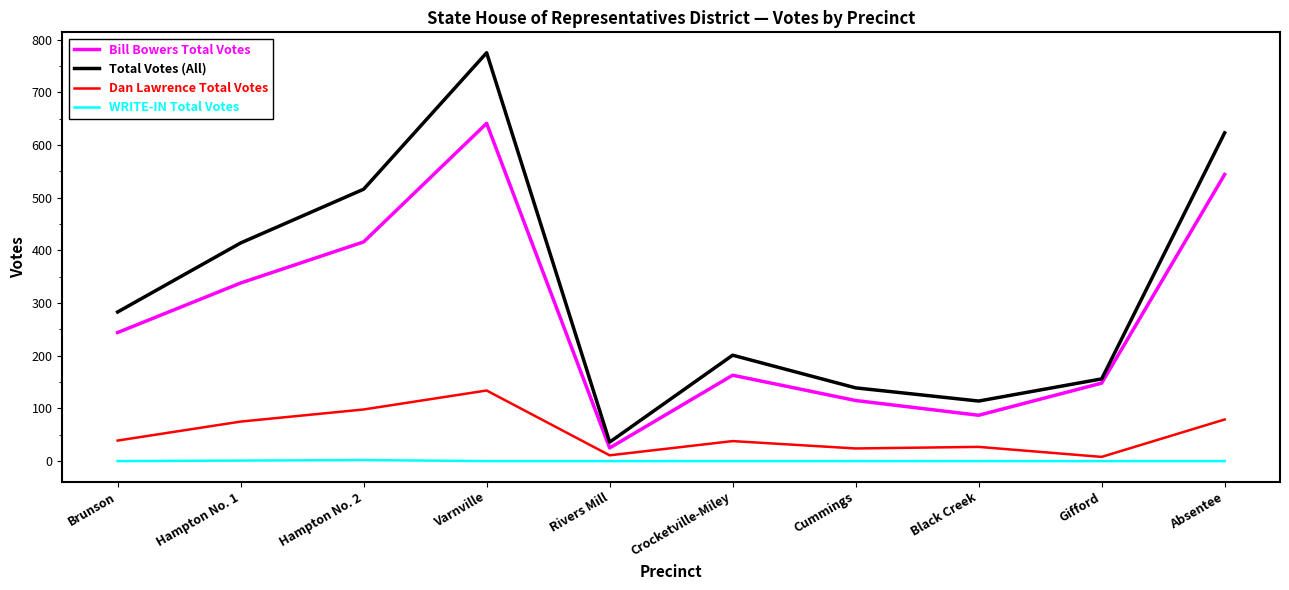

Rank the series by their average value, from highest to lowest.

Total Votes (All), Bill Bowers Total Votes, Dan Lawrence Total Votes, WRITE-IN Total Votes